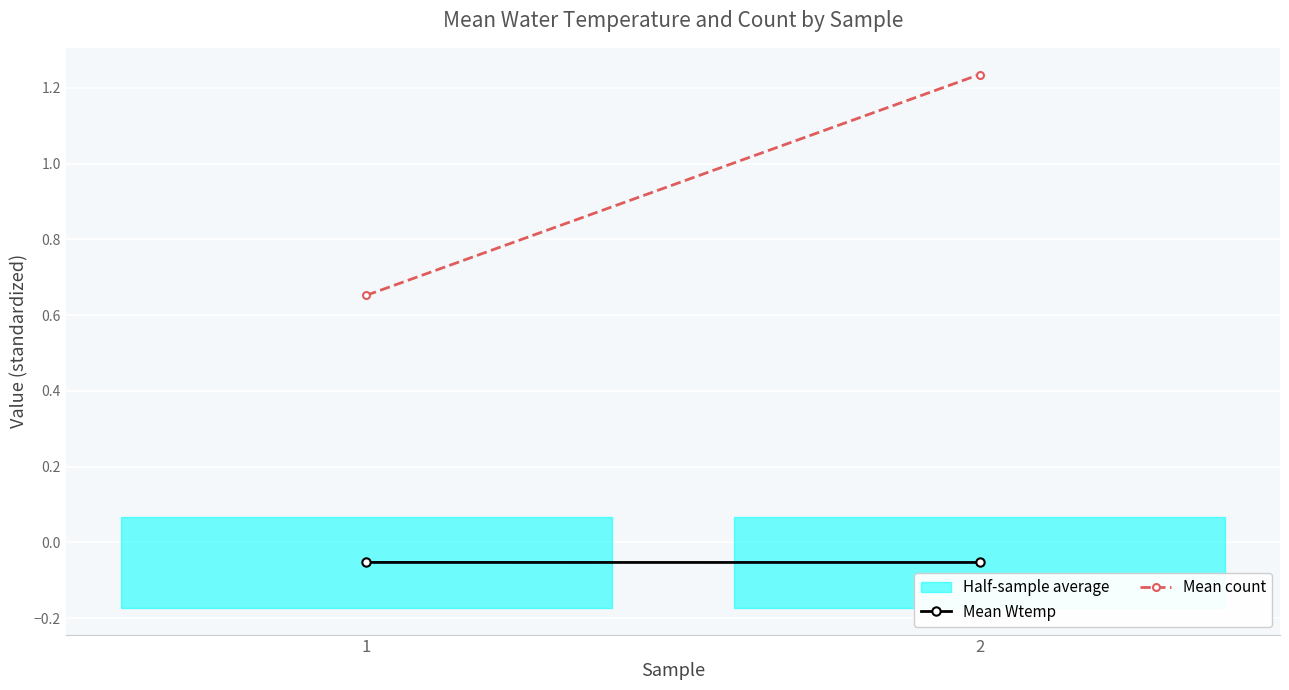

The Mean Wtemp series shows -0.1 at 2. True or false?

True